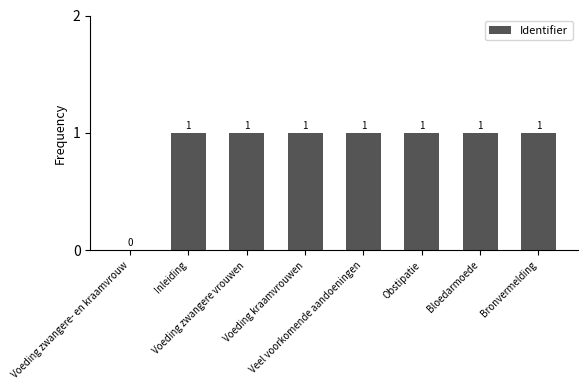

Reading left to right, extract all data points from this chart.

Voeding zwangere- en kraamvrouw=0	Inleiding=1	Voeding zwangere vrouwen=1	Voeding kraamvrouwen=1	Veel voorkomende aandoeningen=1	Obstipatie=1	Bloedarmoede=1	Bronvermelding=1